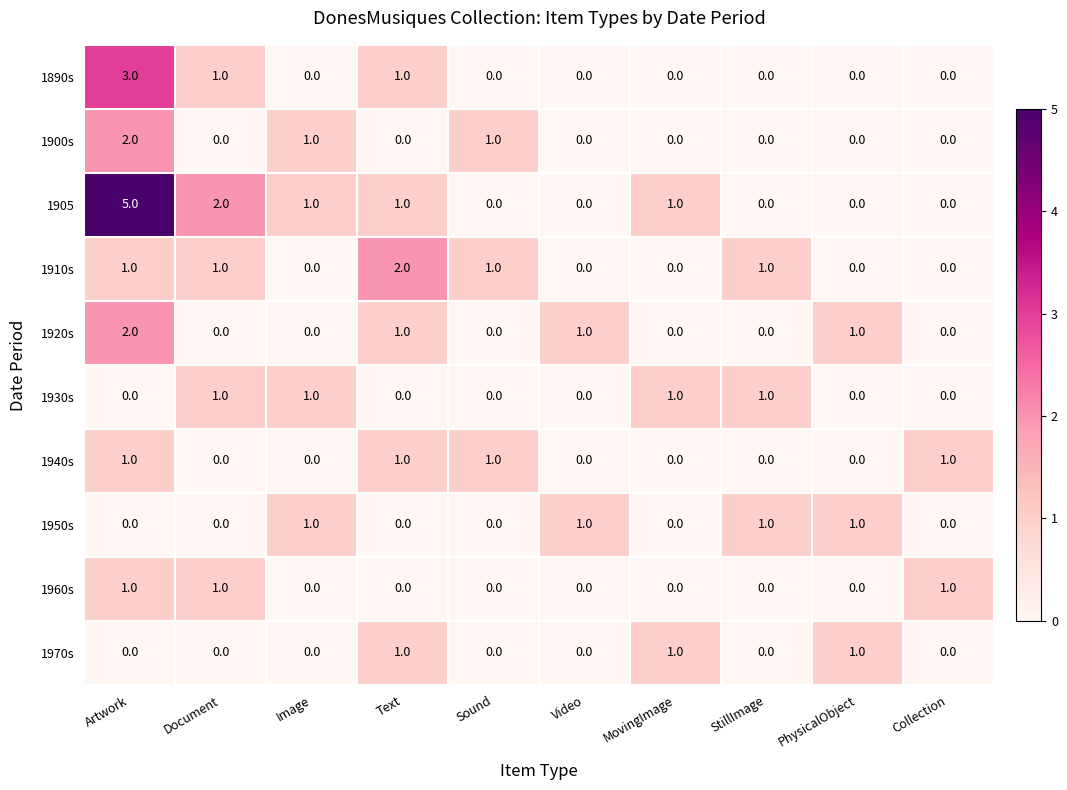

How many 1900s values are between 0 and 1?

9